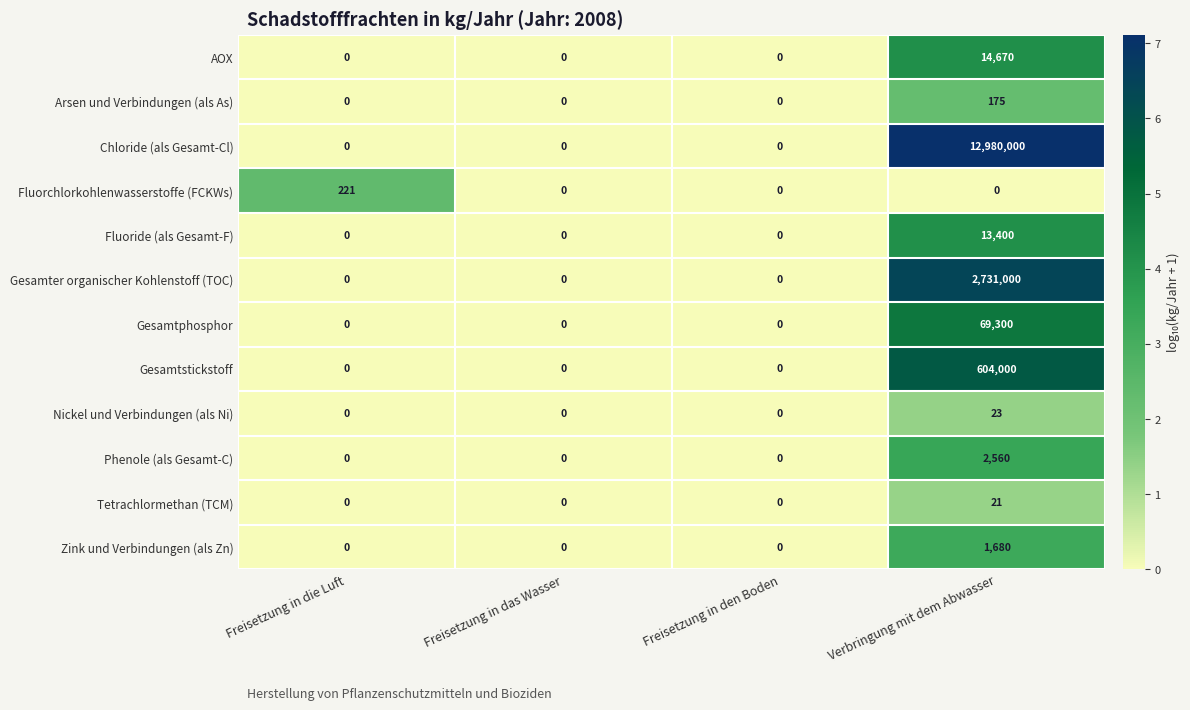

Which series has the largest total across all categories?

Chloride (als Gesamt-Cl)